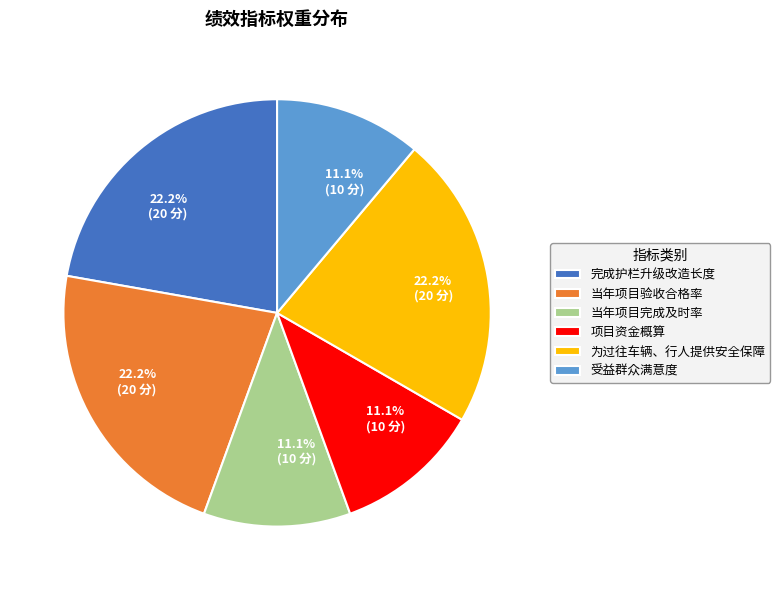

Approximately how many times larger is the value at 项目资金概算 compared to 完成护栏升级改造长度?

0.5